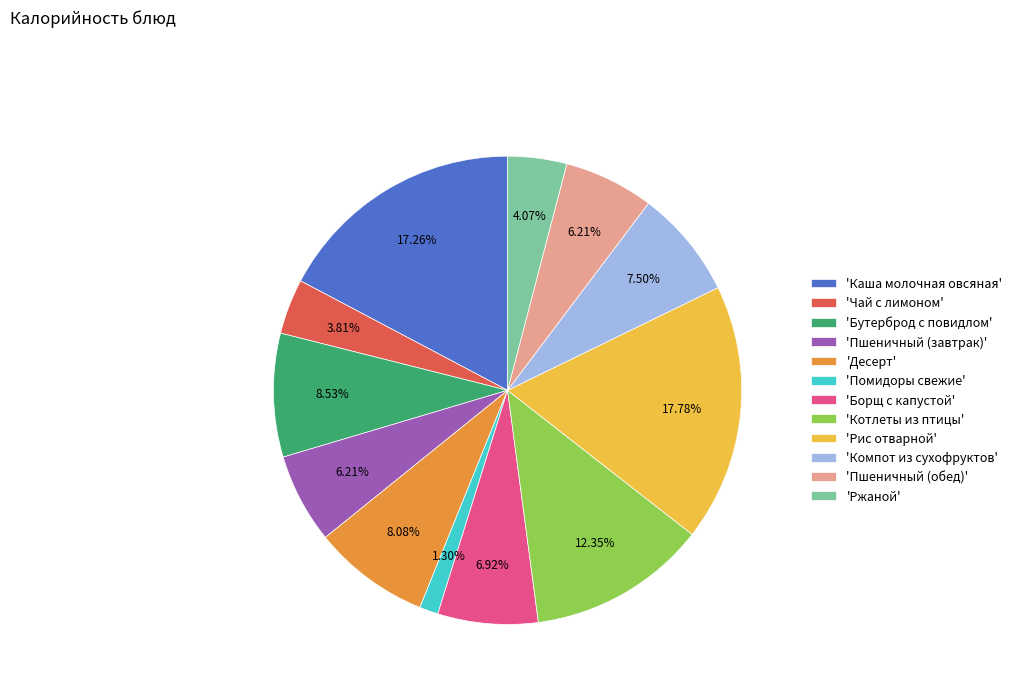

Is 'Борщ с капустой' the majority of the pie?

No